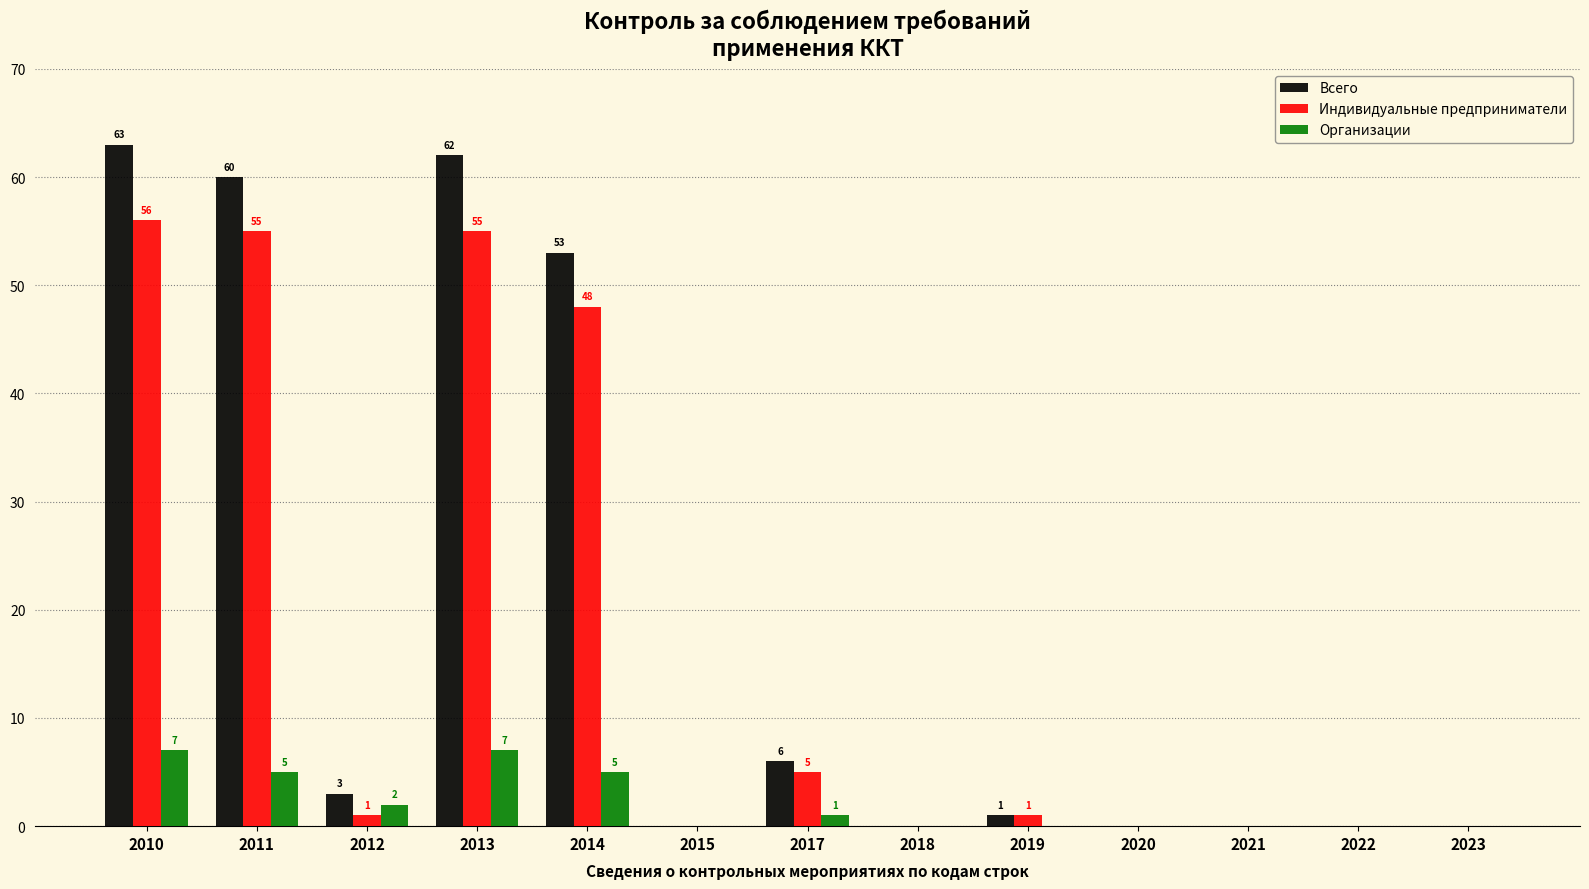

Are the bars horizontal?

No